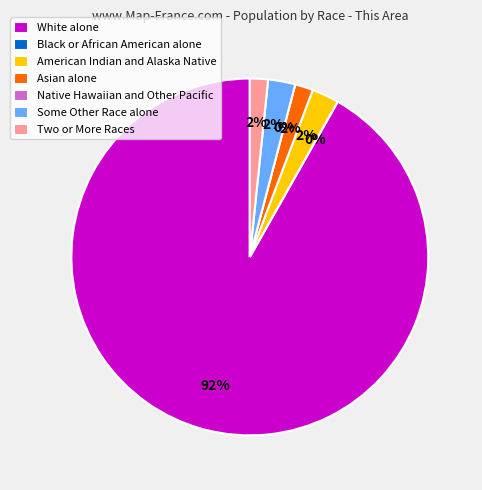

To the nearest percent, what is the average slice percentage?

14%